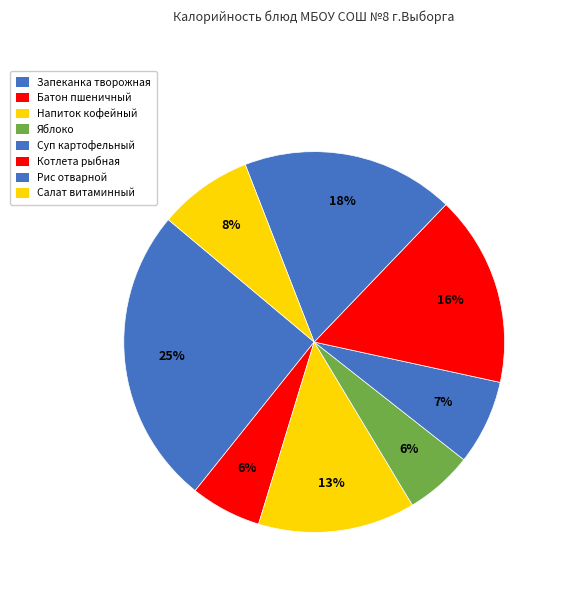

How many segments does this pie chart have?

8